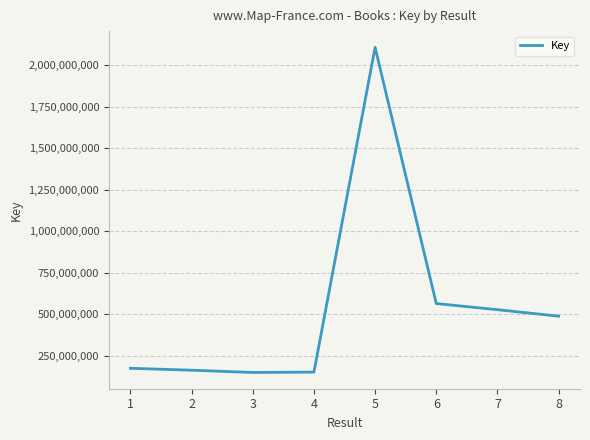

True or false: the data shows 162620154 at 2.

True